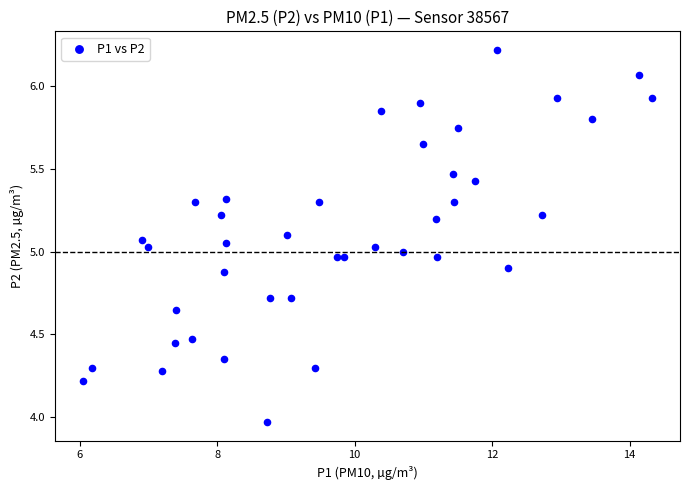

What is the range of X values (max minus min)?

8.3